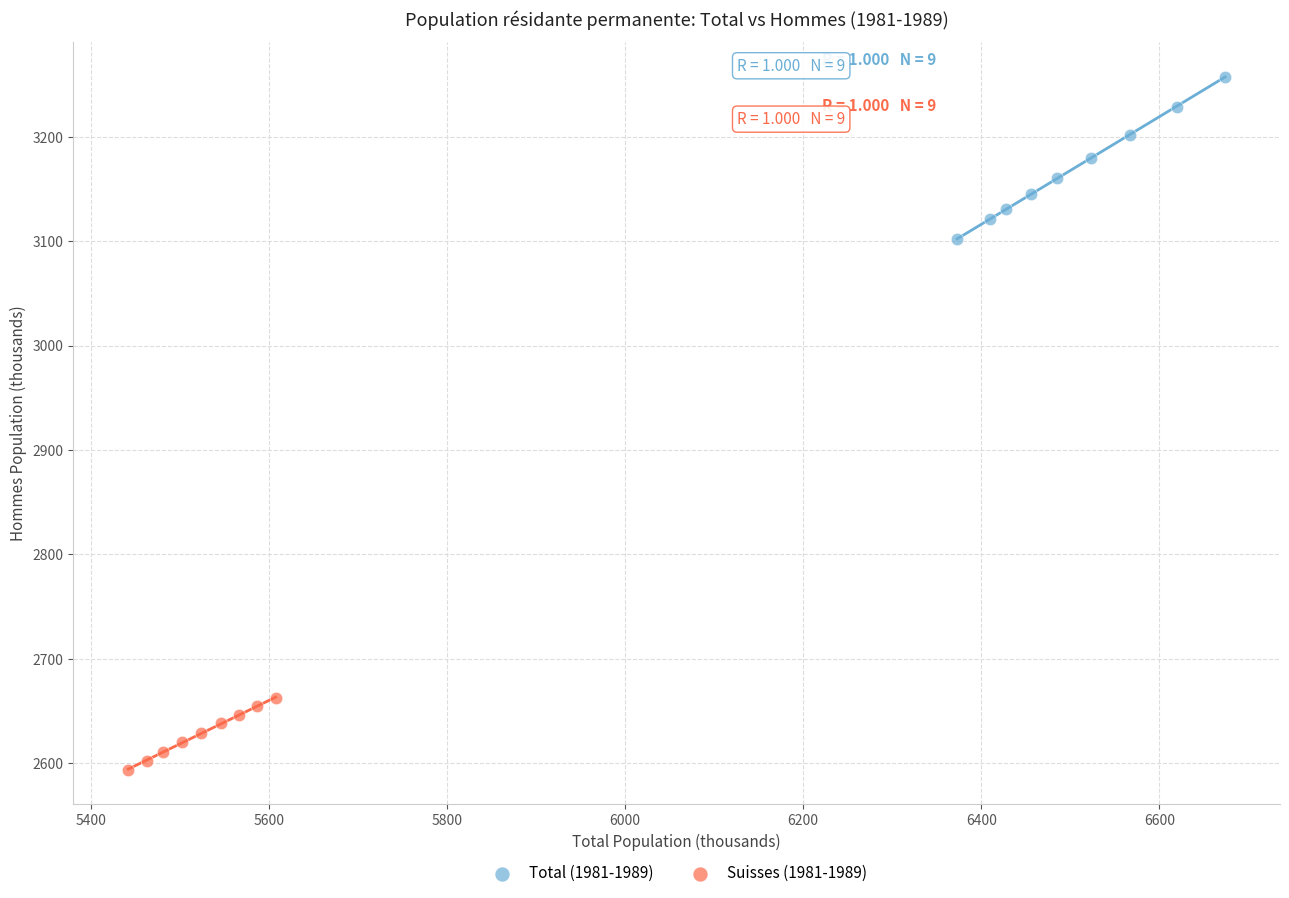

Which series reaches the minimum Y coordinate?

Suisses (1981-1989)